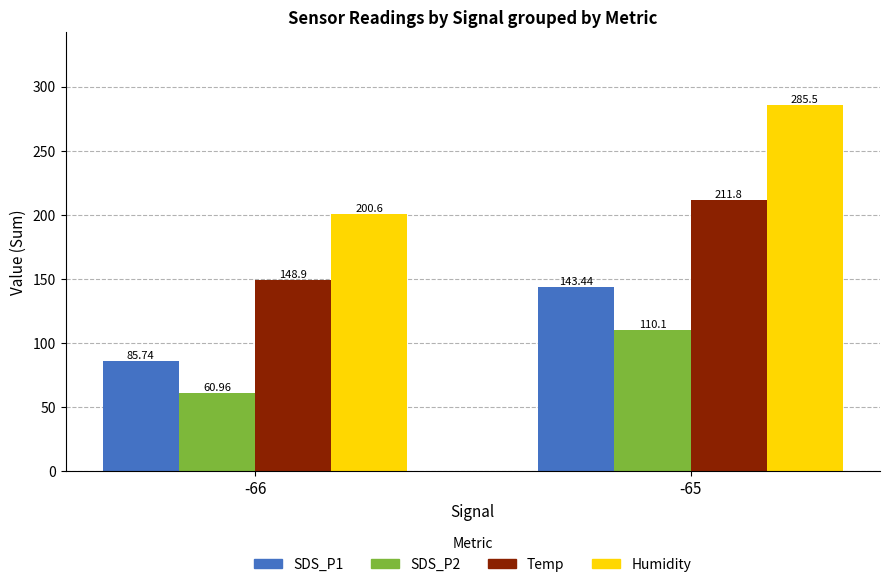

What is the total value across all series at -66?

496.2